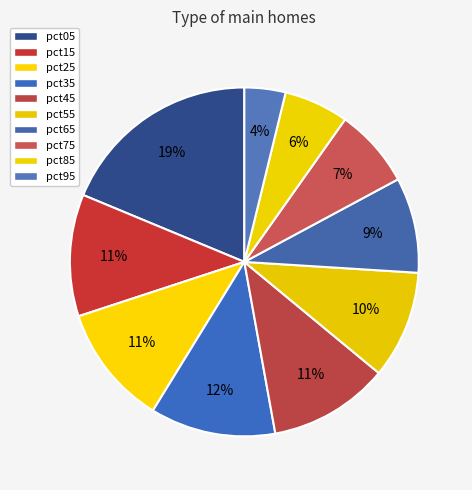

The pct65 slice represents 18% of the pie. True or false?

False